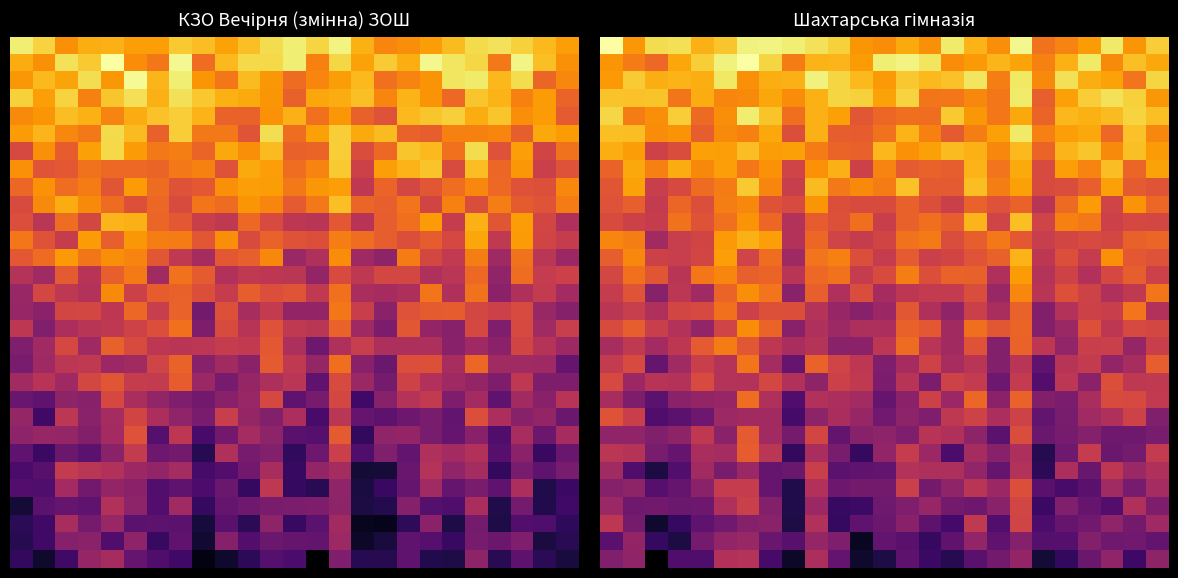

How many data points does each series have?

25